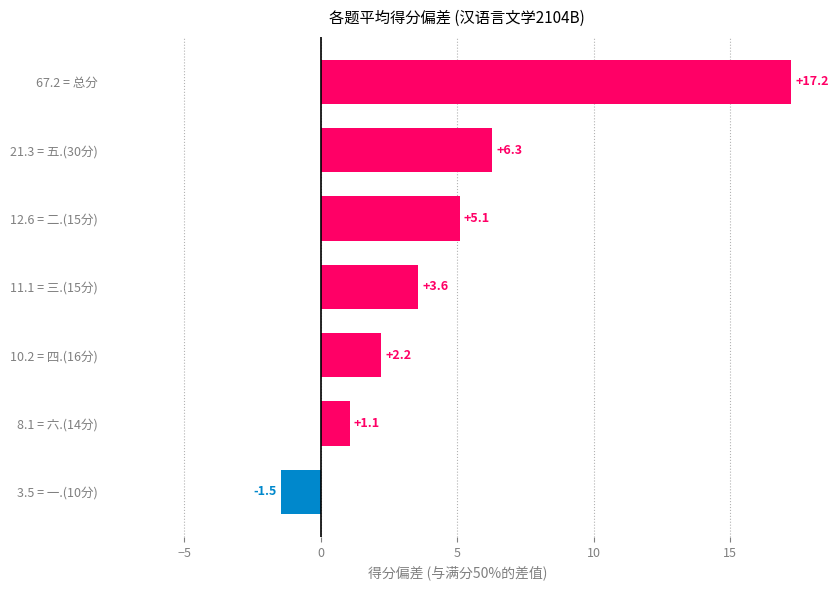

Reading bottom to top, transcribe all the data shown in this chart.

-1.5	1.1	2.2	3.6	5.1	6.3	17.2